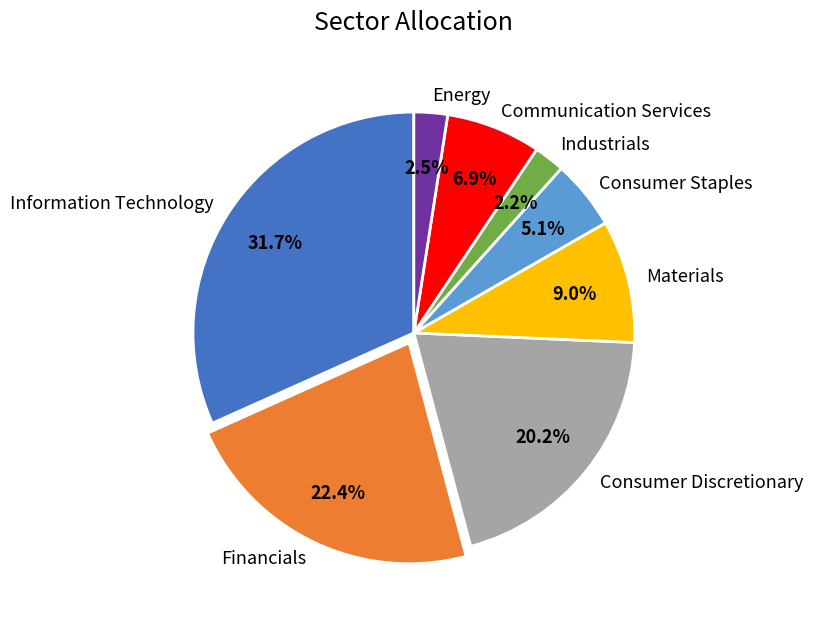

How many segments does this pie chart have?

8